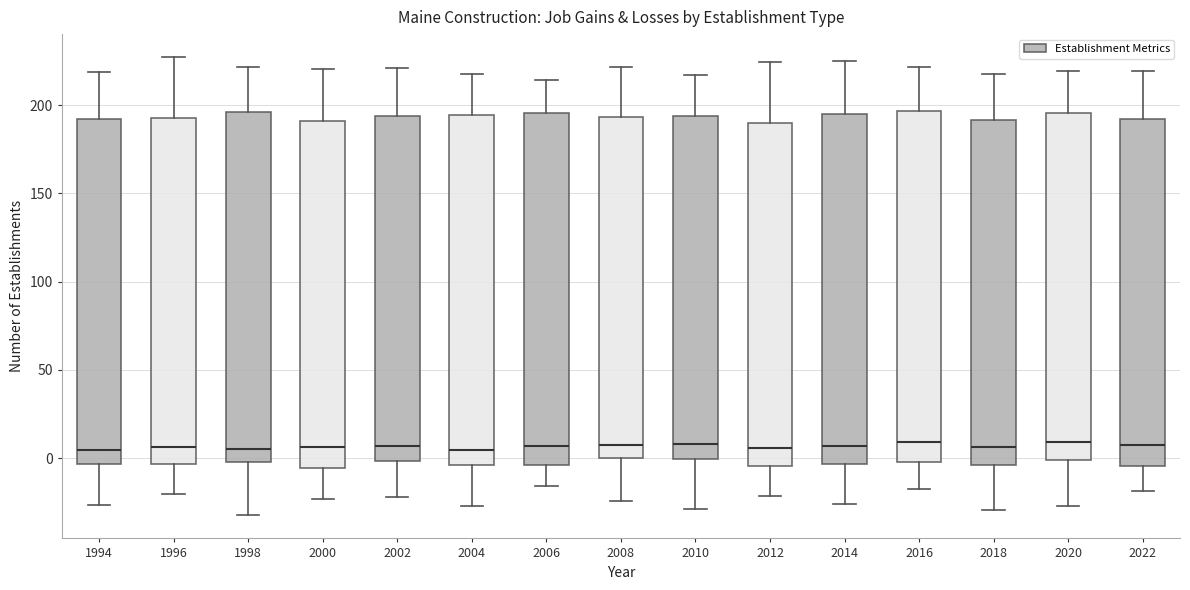

Reading left to right, read every box against the y-axis: the position of its median line, the range the box covers, and the ends of its whiskers. The values are not printed on the chart, so give them approximately, as read against the axis.

1994: median 5, box -5 to 190, whiskers -25 to 220
1996: median 5, box -5 to 195, whiskers -20 to 225
1998: median 5, box 0 to 195, whiskers -30 to 220
2000: median 5, box -5 to 190, whiskers -25 to 220
2002: median 5, box 0 to 195, whiskers -20 to 220
2004: median 5, box -5 to 195, whiskers -25 to 220
2006: median 5, box -5 to 195, whiskers -15 to 215
2008: median 10, box 0 to 195, whiskers -25 to 220
2010: median 10, box 0 to 195, whiskers -30 to 215
2012: median 5, box -5 to 190, whiskers -20 to 225
2014: median 5, box -5 to 195, whiskers -25 to 225
2016: median 10, box 0 to 195, whiskers -20 to 220
2018: median 5, box -5 to 190, whiskers -30 to 220
2020: median 10, box 0 to 195, whiskers -25 to 220
2022: median 5, box -5 to 190, whiskers -20 to 220